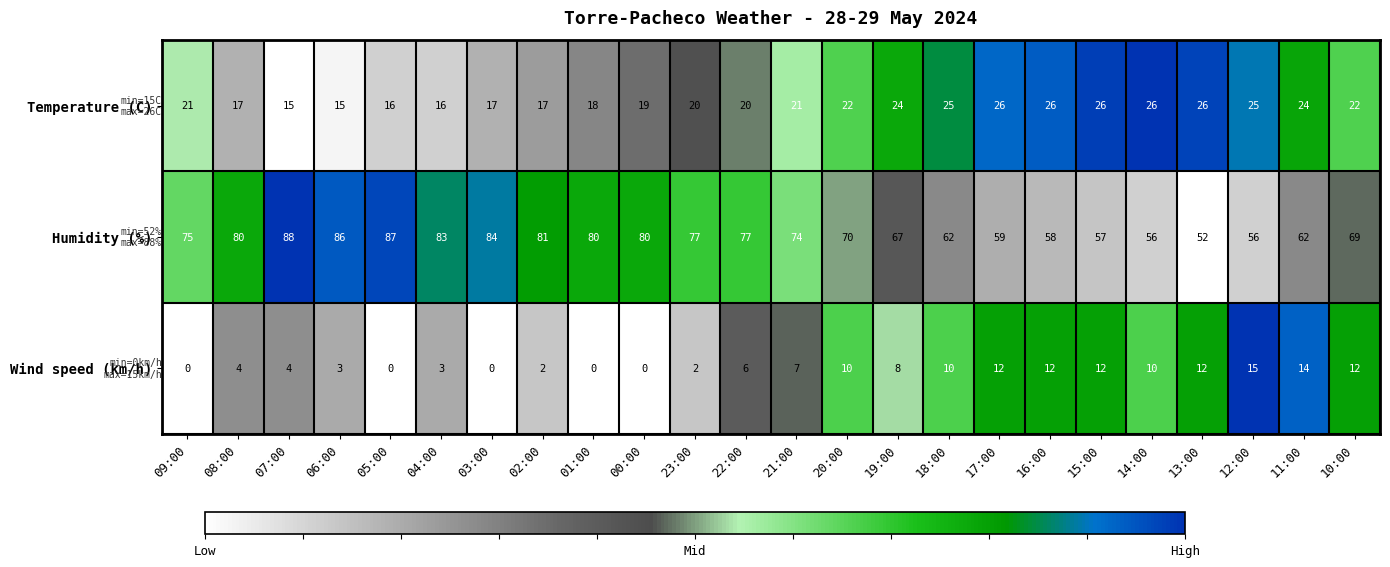

List the series in order of their overall mean, lowest first.

Wind speed (km/h), Temperature (C), Humidity (%)